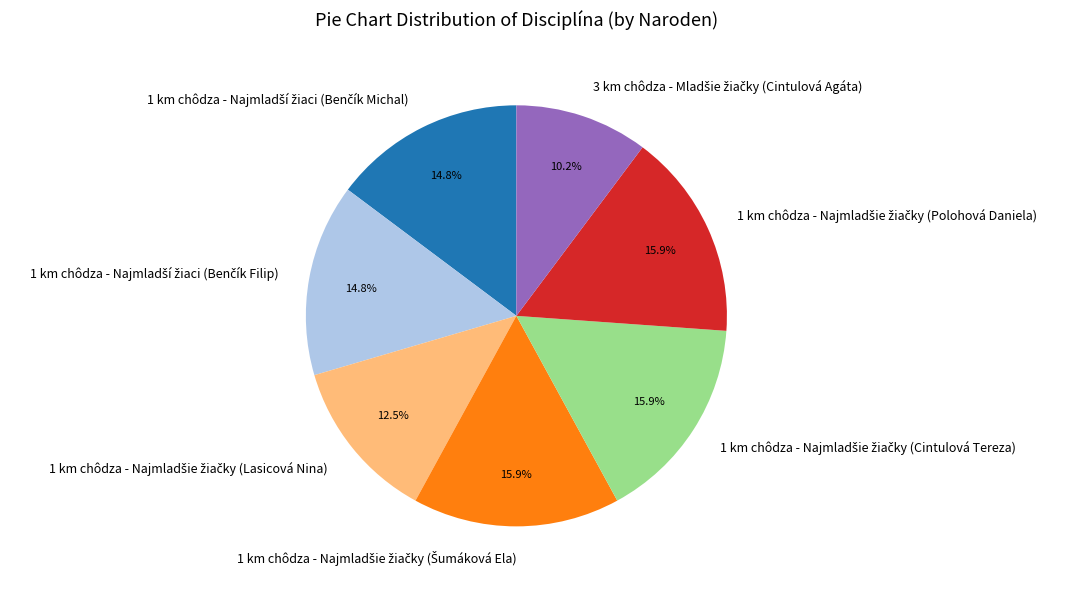

Is there a majority slice in this chart?

No